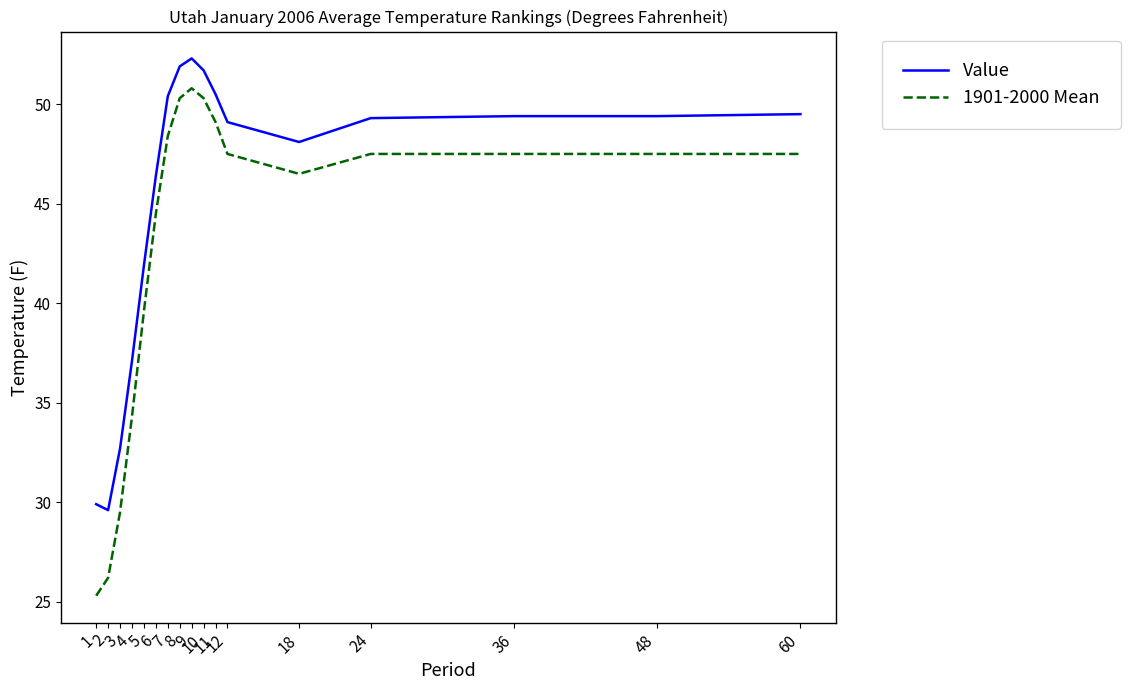

Which series has the largest total across all categories?

Value